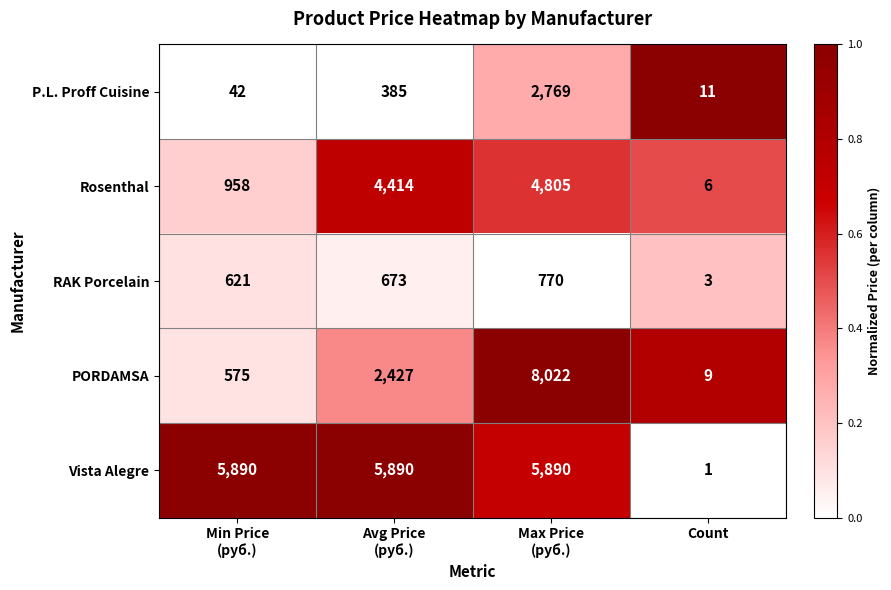

True or false: Rosenthal has a value of 6 at Count.

True